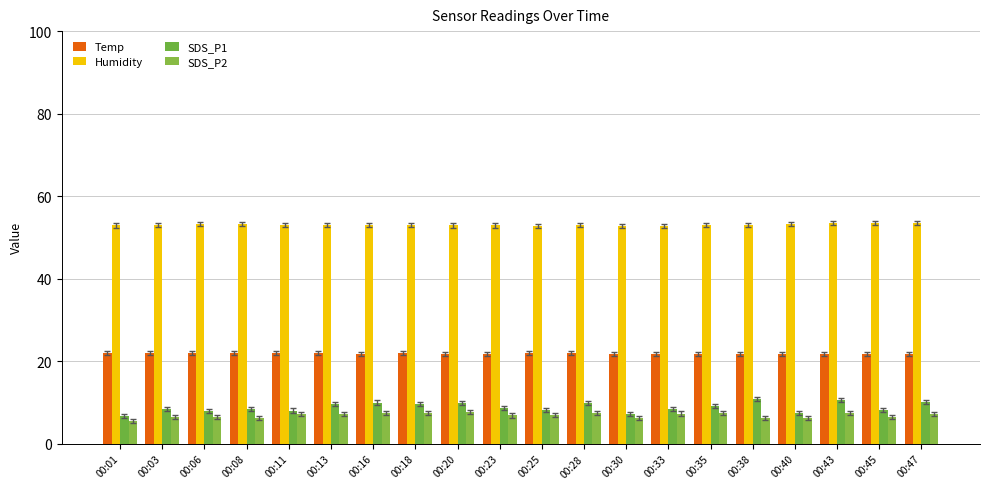

At which label is SDS_P2 closest to 6?

00:38